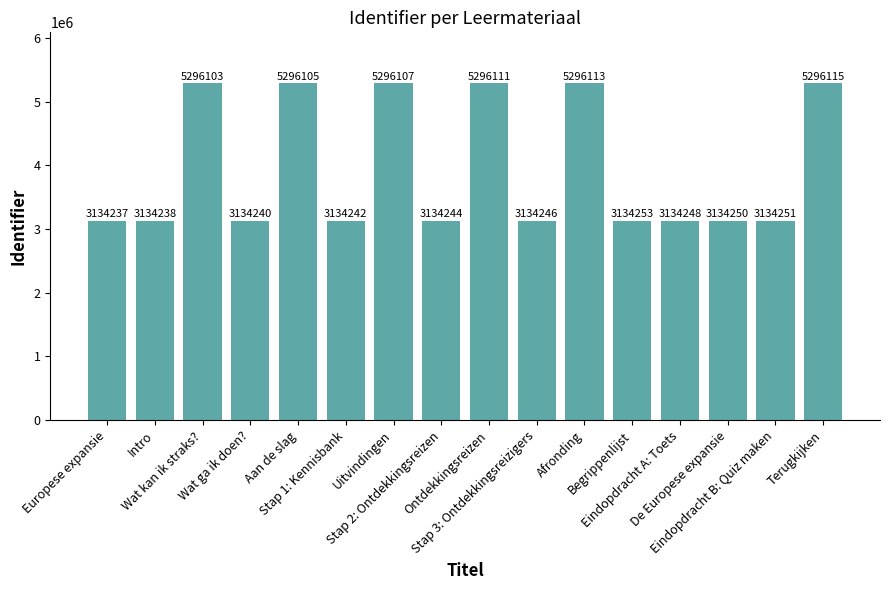

What is the change in value from Uitvindingen to Ontdekkingsreizen?

+4